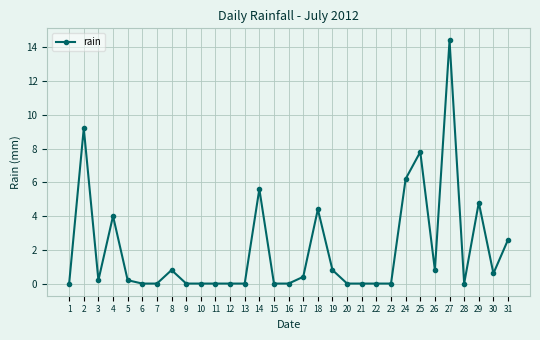

What is the sum of the values at 7 and 18?

4.4